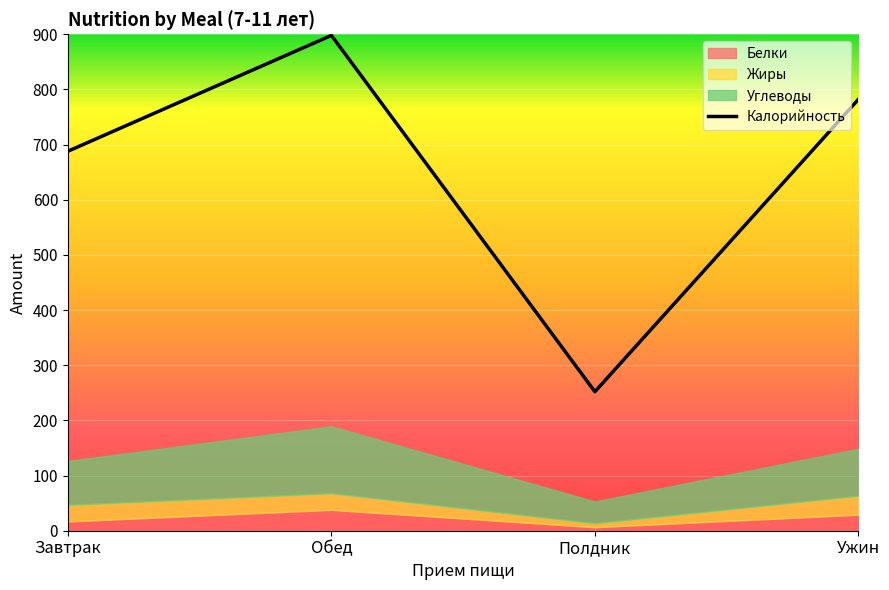

The Жиры series shows 9.5 at Завтрак. True or false?

False